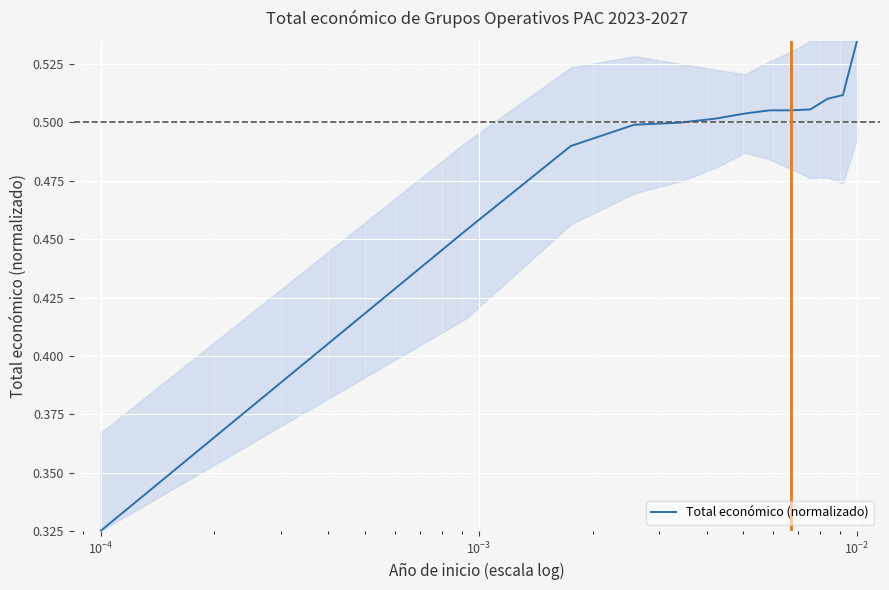

What is the difference between the maximum and minimum values?

0.2